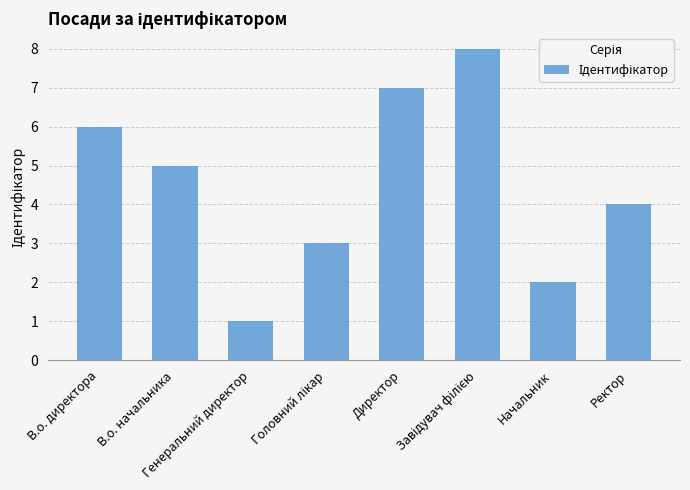

Reading left to right, transcribe all the data shown in this chart.

6	5	1	3	7	8	2	4